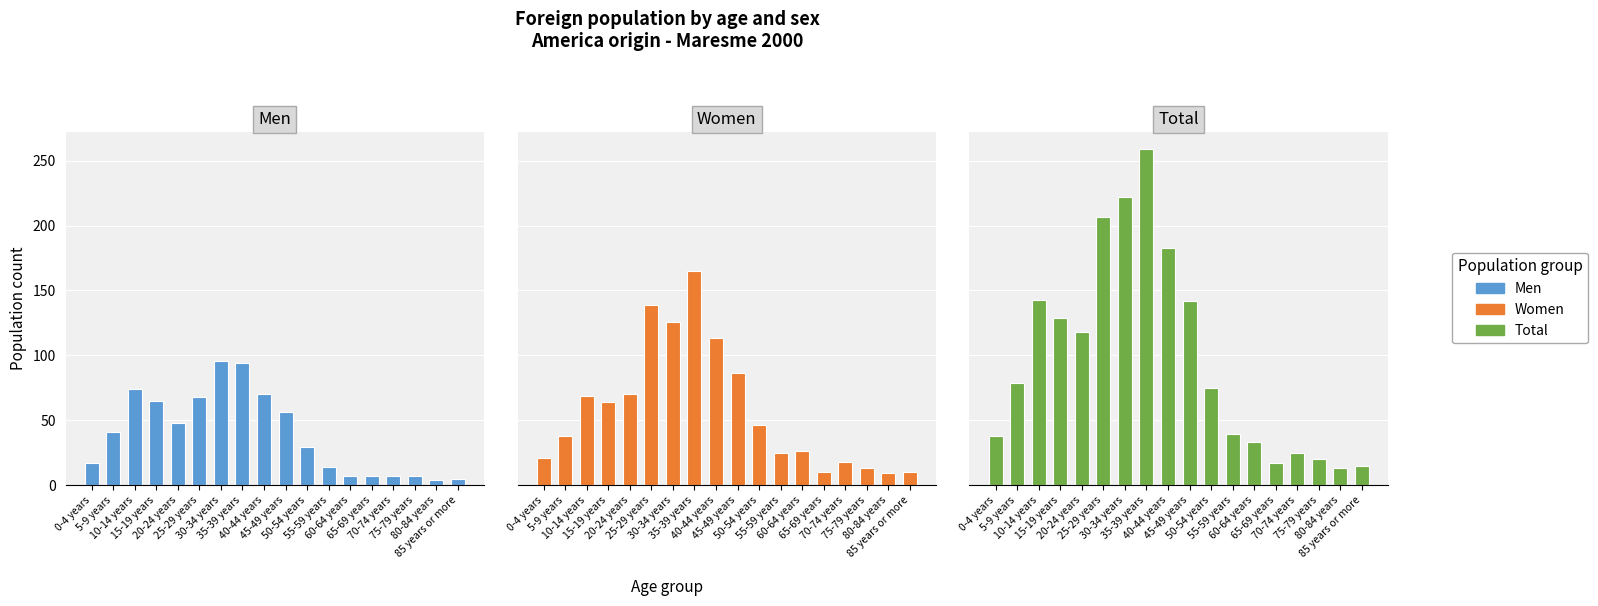

What is the sum of all Men values?

709